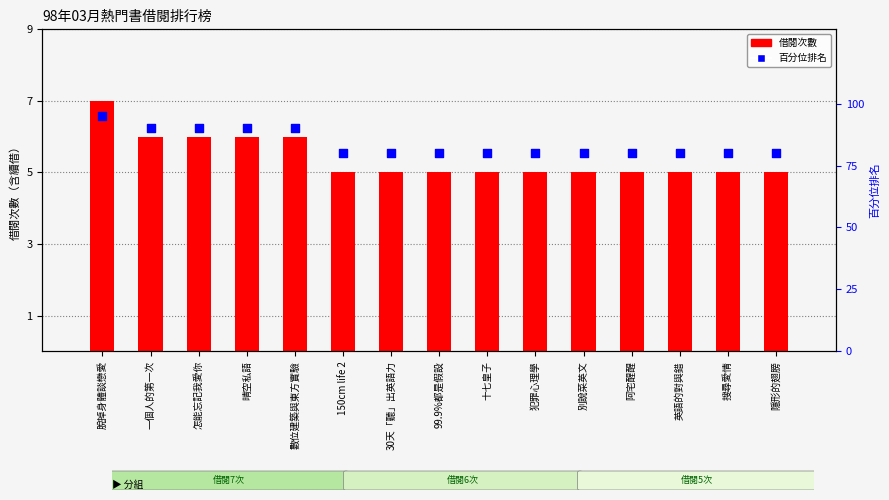

Which series has the widest spread of Y values?

百分位排名